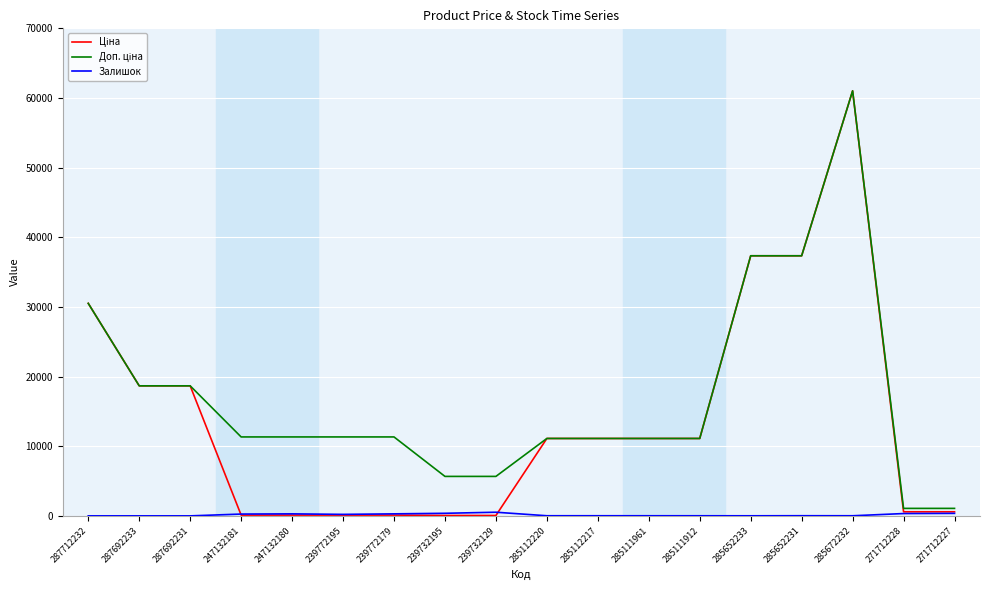

At which category is the sum across all series the highest?

285672232